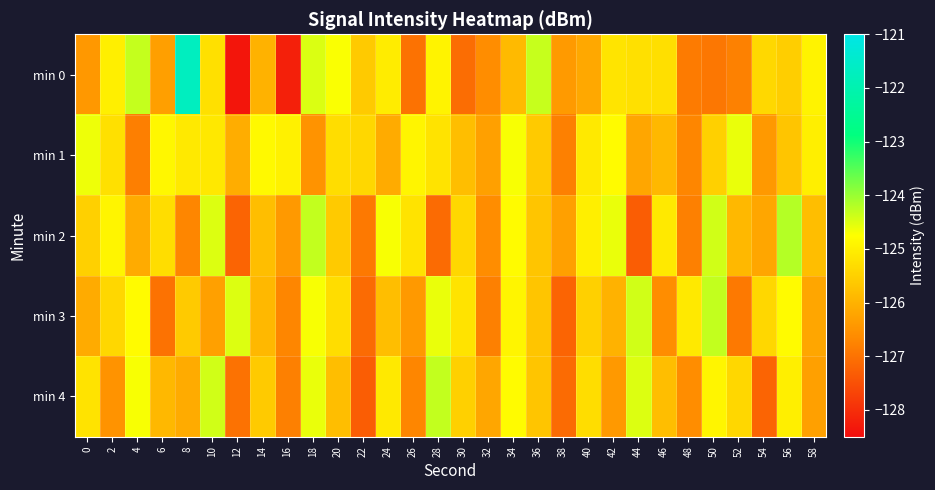

At which category is the sum across all series the highest?

18